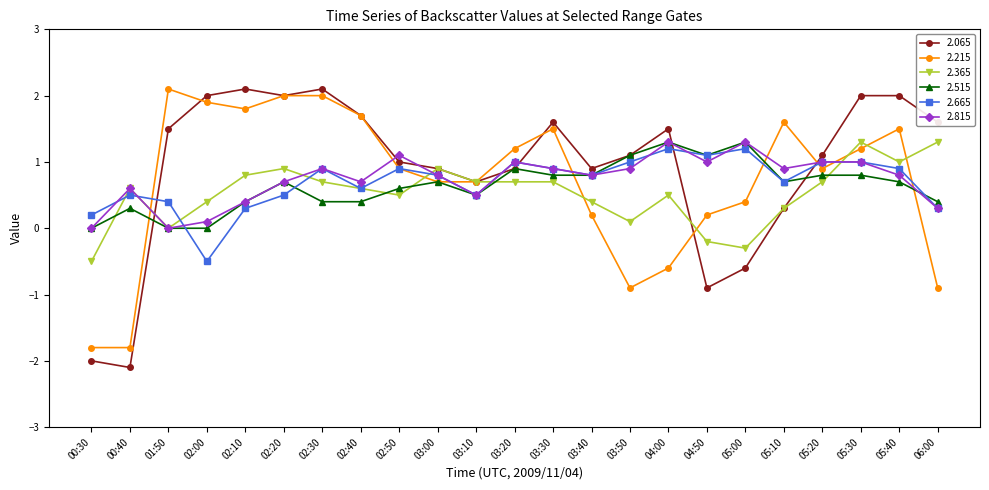

What position from the left is 05:20?

20